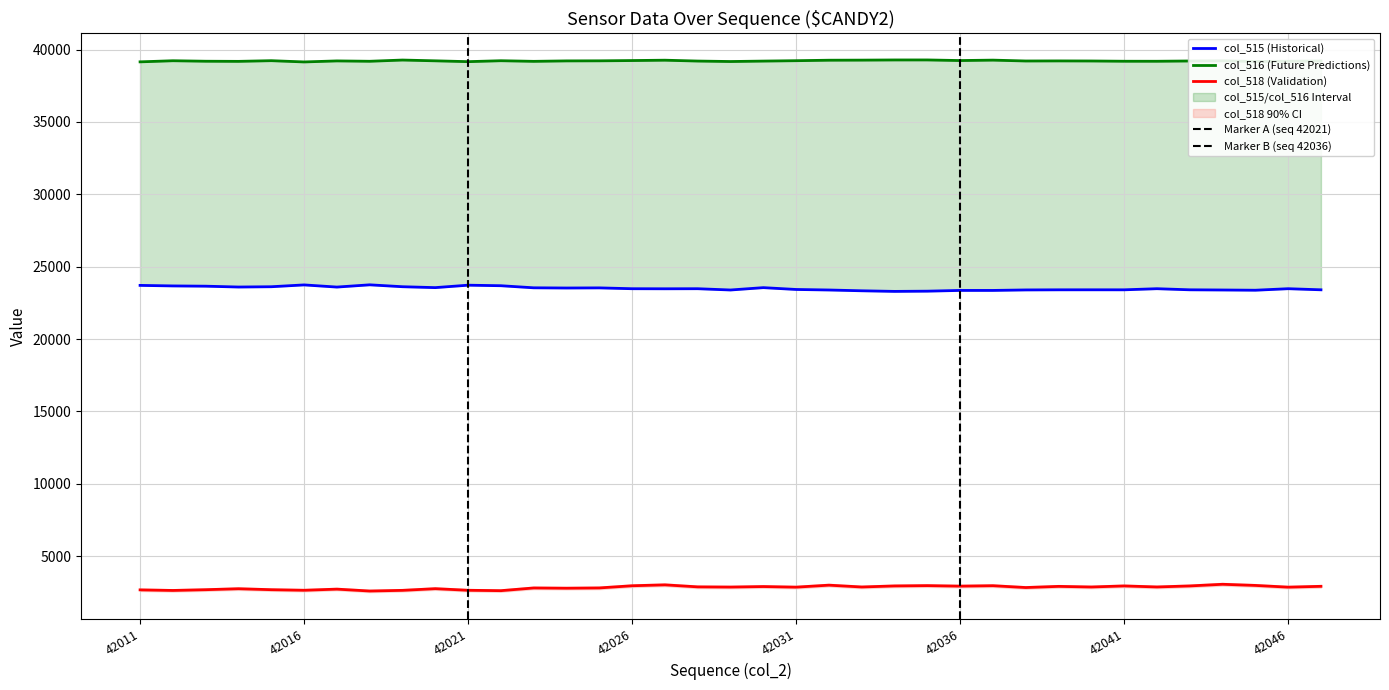

Which has a higher value, 42025 or 42042?

42025